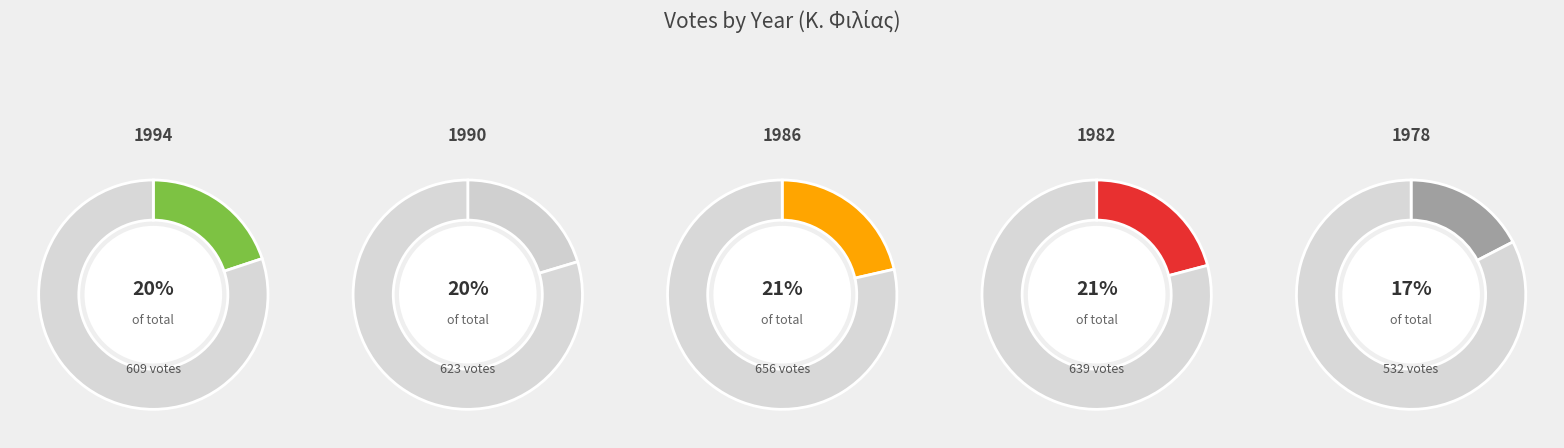

To the nearest percent, what percentage of the pie is 1986?

21%